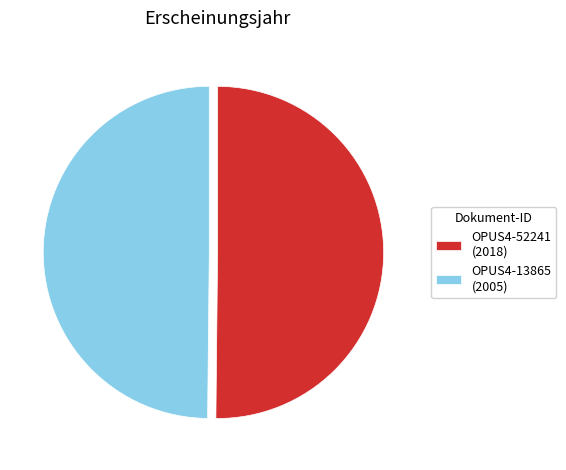

How many slices are in this pie chart?

2